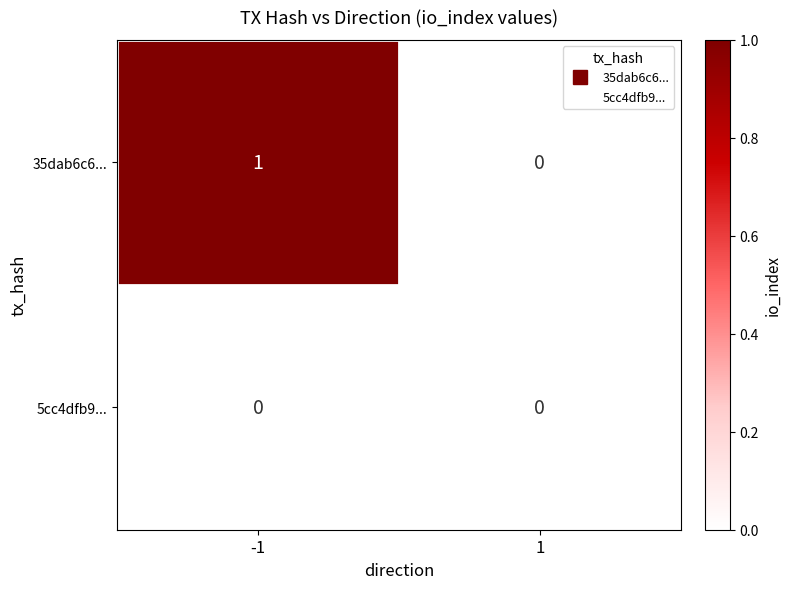

True or false: 5cc4dfb9... has a value of 0 at 1.

True